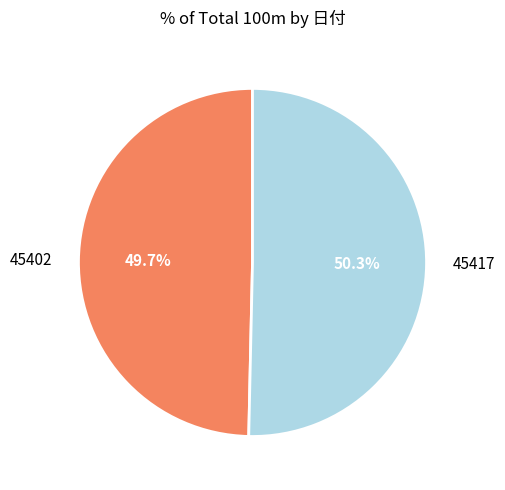

To the nearest percent, what is the combined percentage of 45402 and 45417?

100%